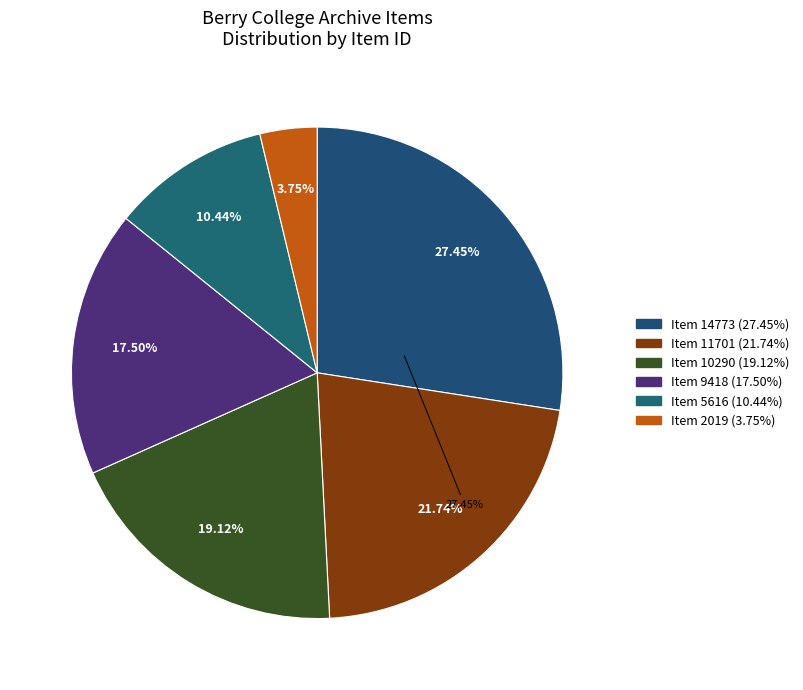

Count the number of slices in the pie.

6